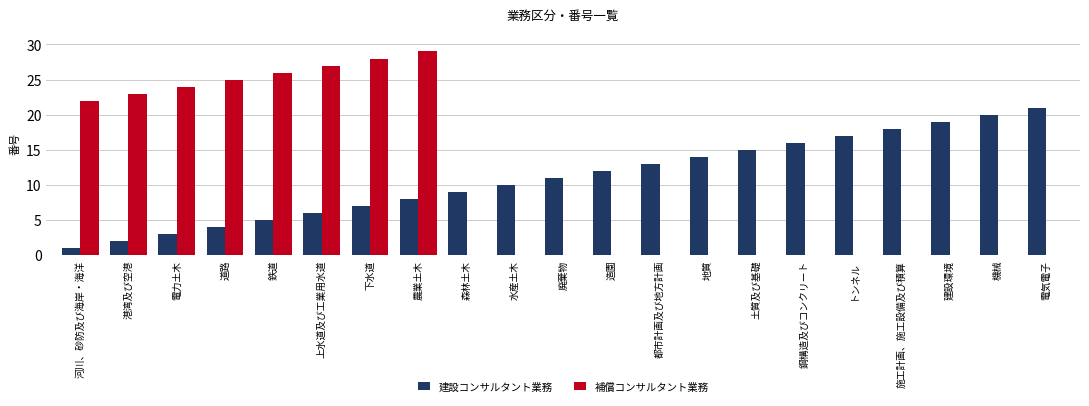

The 補償コンサルタント業務 series shows 26 at 鉄道. True or false?

True